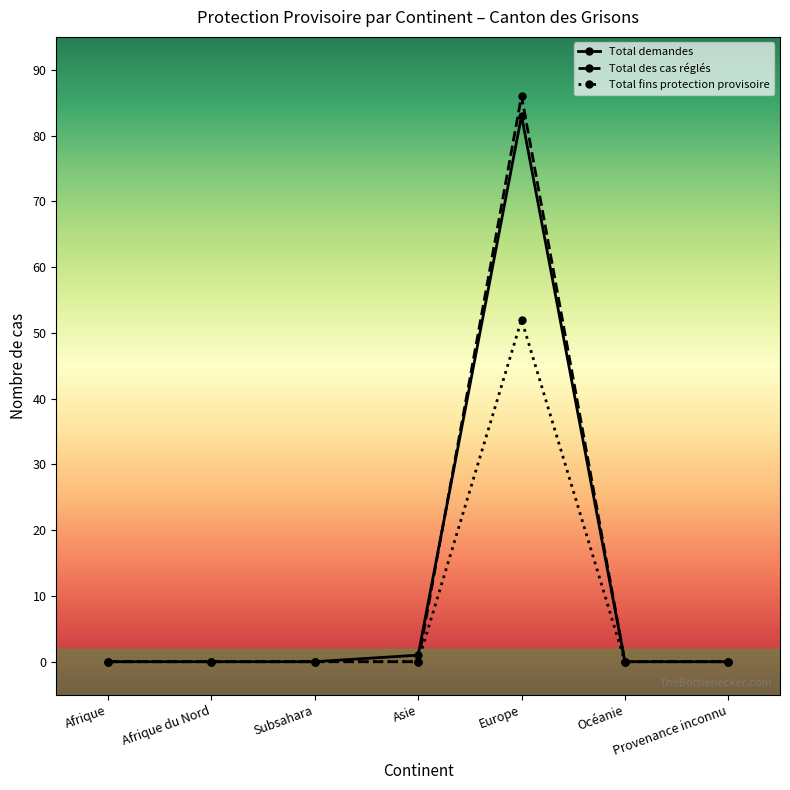

How many series are shown in this chart?

3